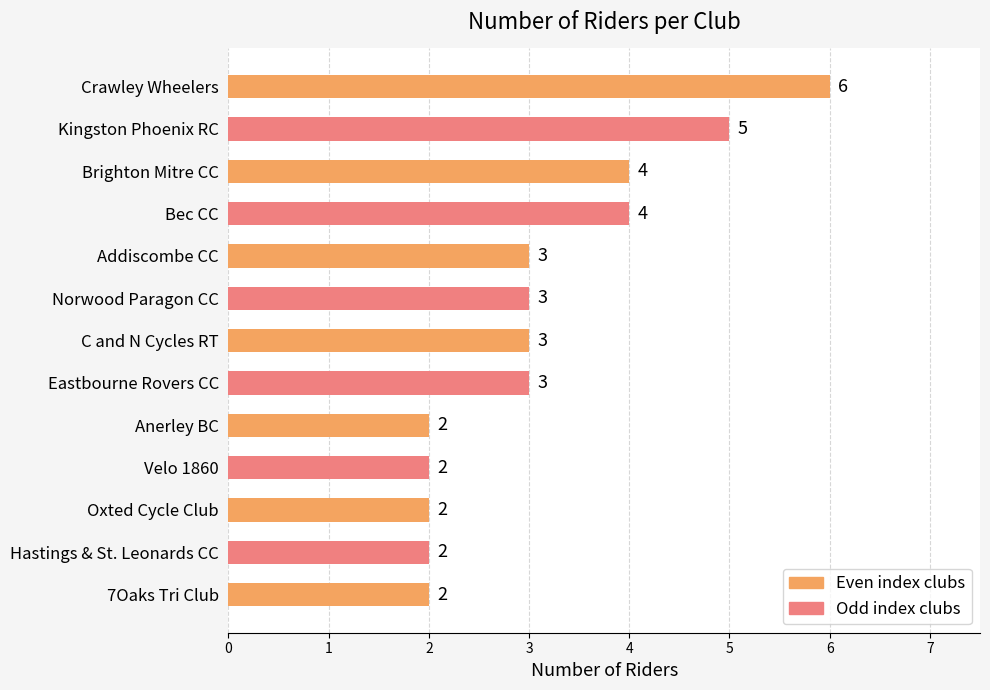

What is the sum of all values?

41